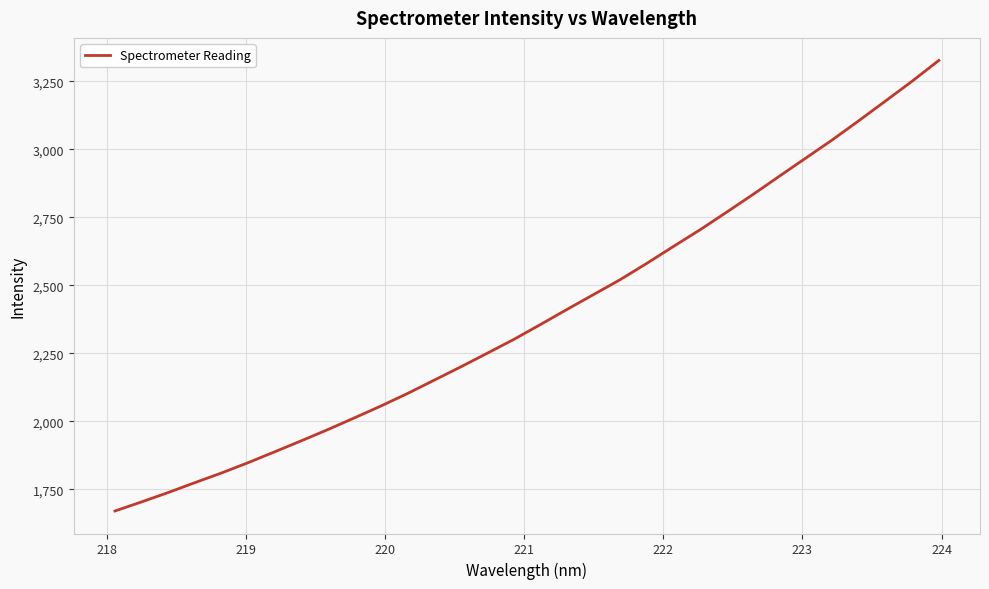

What is the difference between the maximum and minimum values?

1656.0